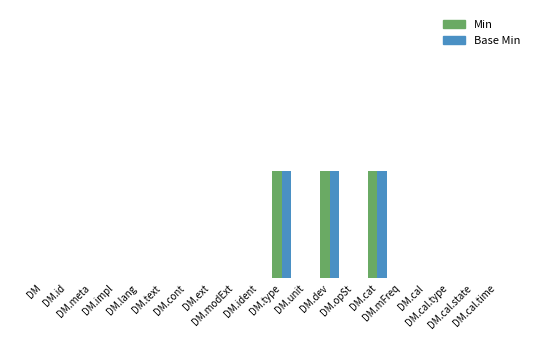

True or false: Base Min has a value of 0 at DM.cal.

False